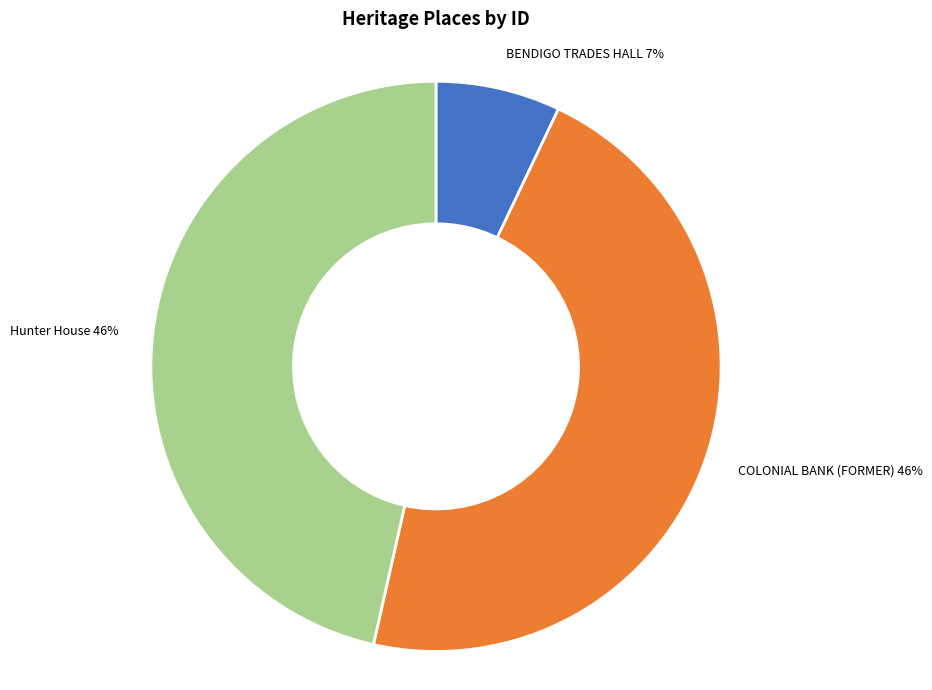

Which has a higher value, COLONIAL BANK (FORMER) or BENDIGO TRADES HALL?

COLONIAL BANK (FORMER)